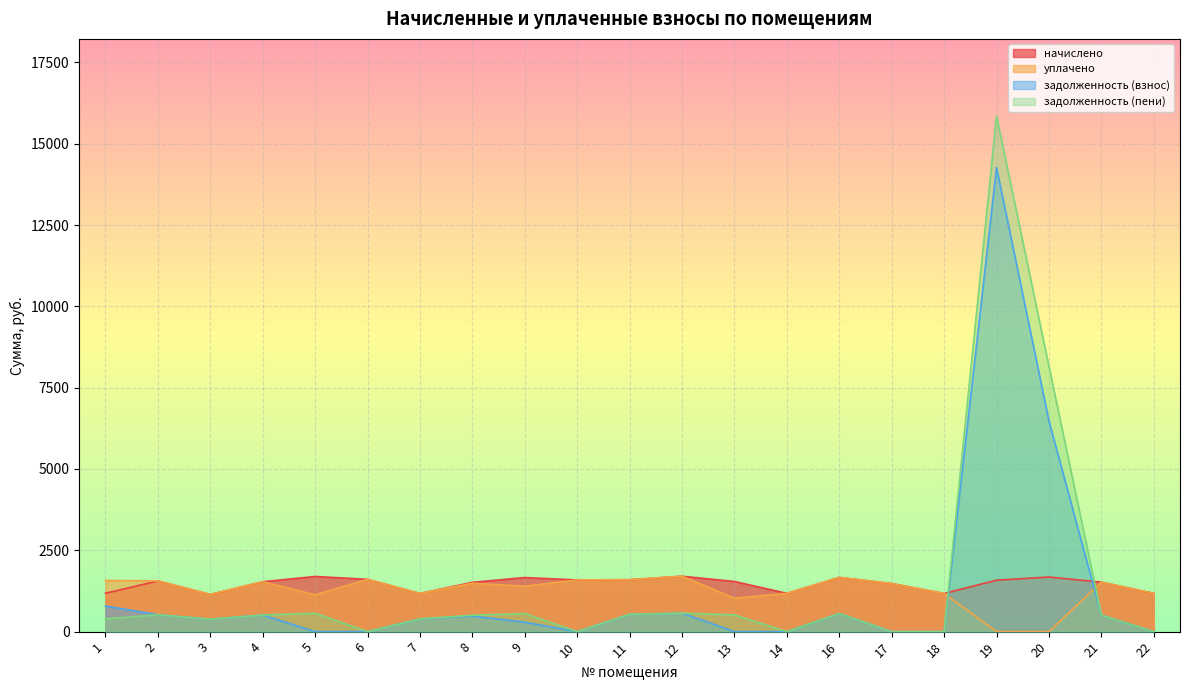

What is the difference between the highest and lowest values at 11?

1064.3